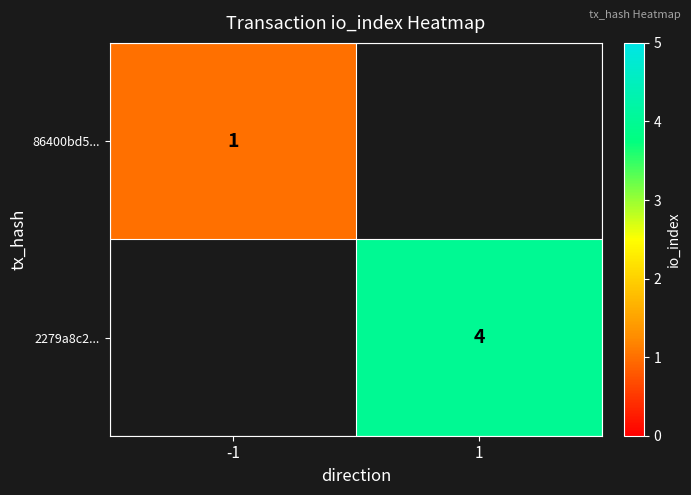

The 86400bd5... series shows 0 at -1. True or false?

False